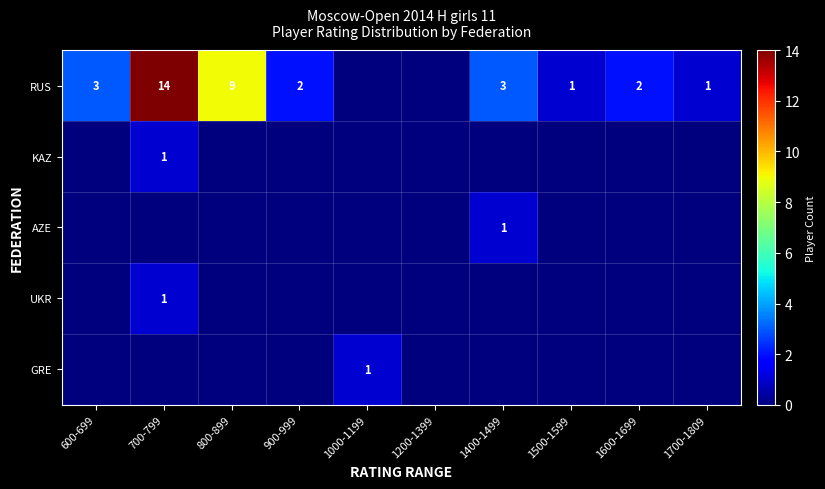

True or false: RUS has a value of 16 at 800-899.

False